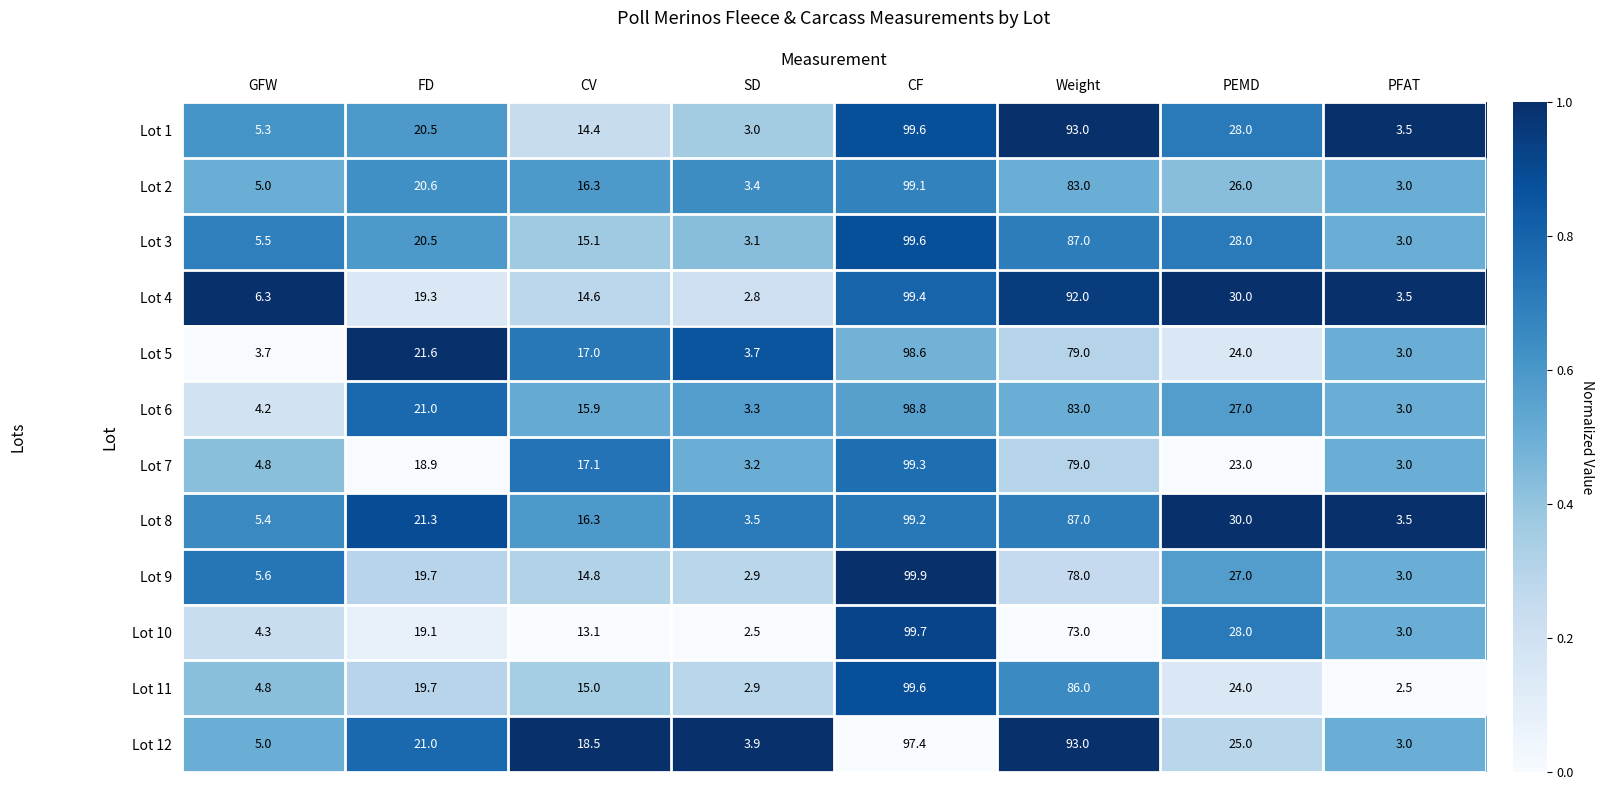

At which category is the sum across all series the highest?

CF